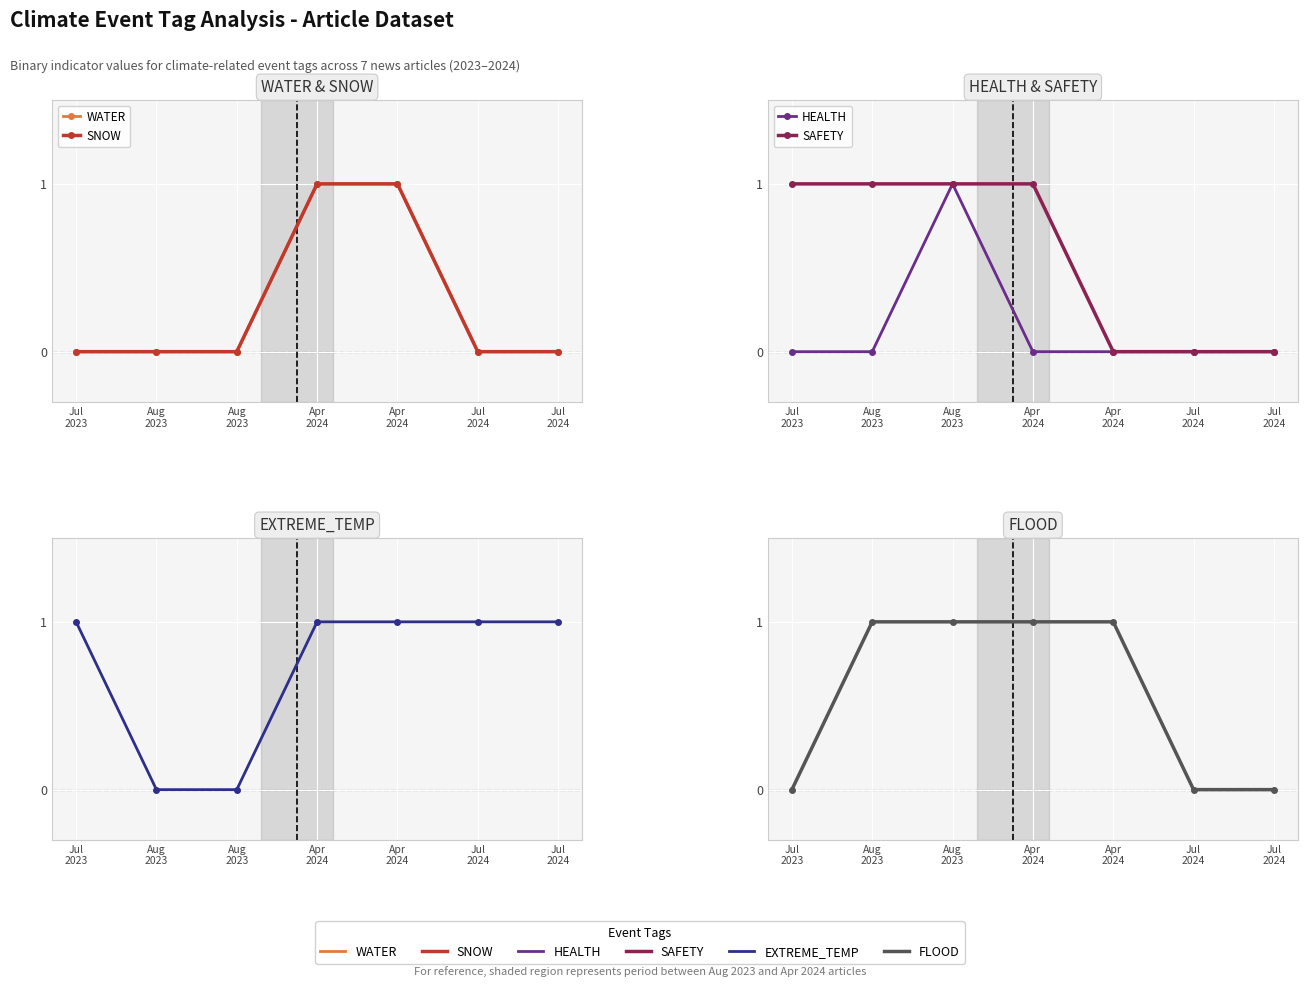

Is it true that WATER equals 0 at Aug
2023?

True